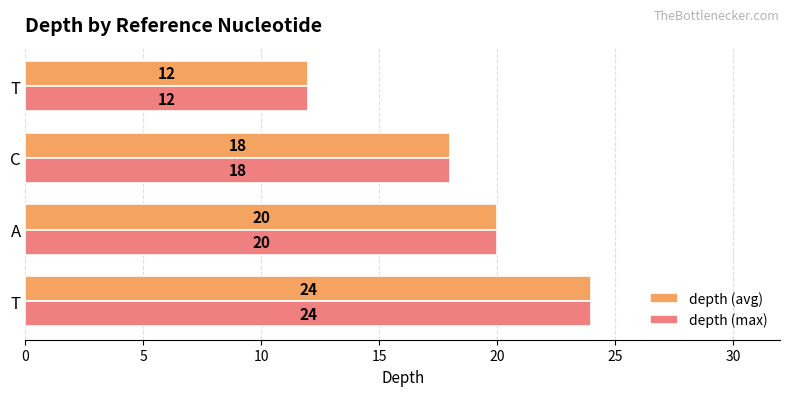

How many data points in depth (avg) are less than 20?

2